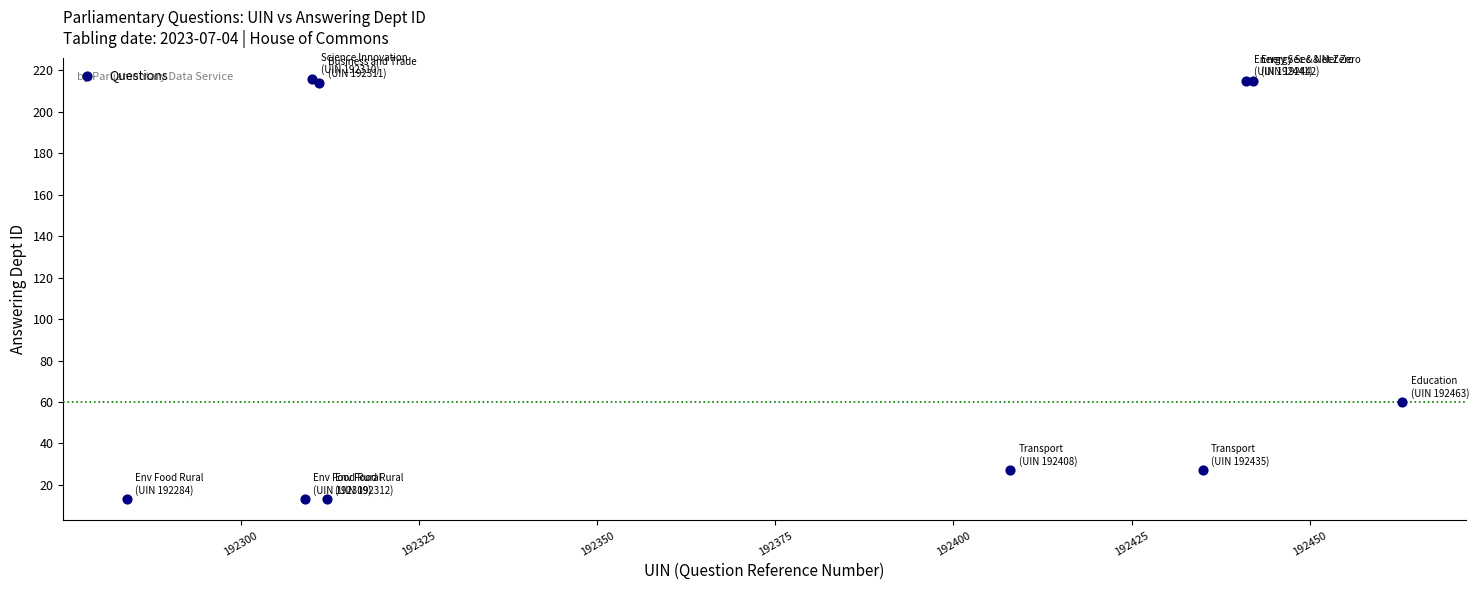

What Y value in the scatter plot is closest to 114?

60